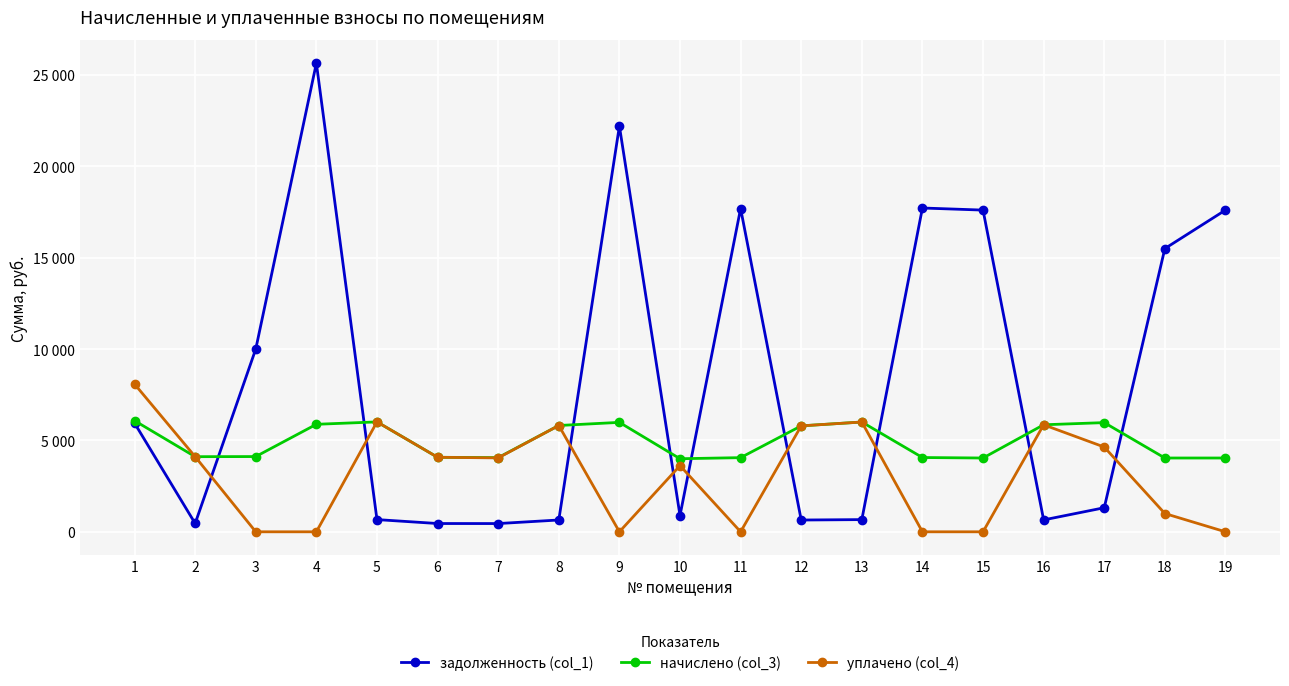

Which category has the lowest value across all series?

3